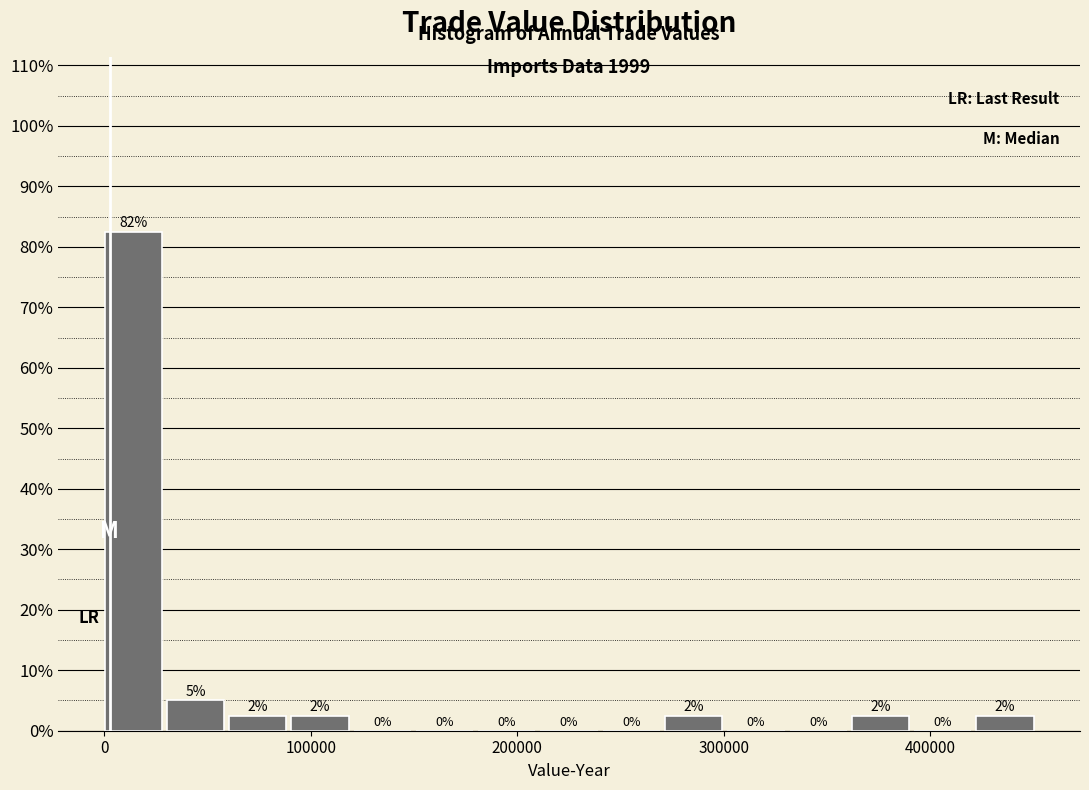

Read against the x-axis, roughly where is the centre of the tallest bar?

10000